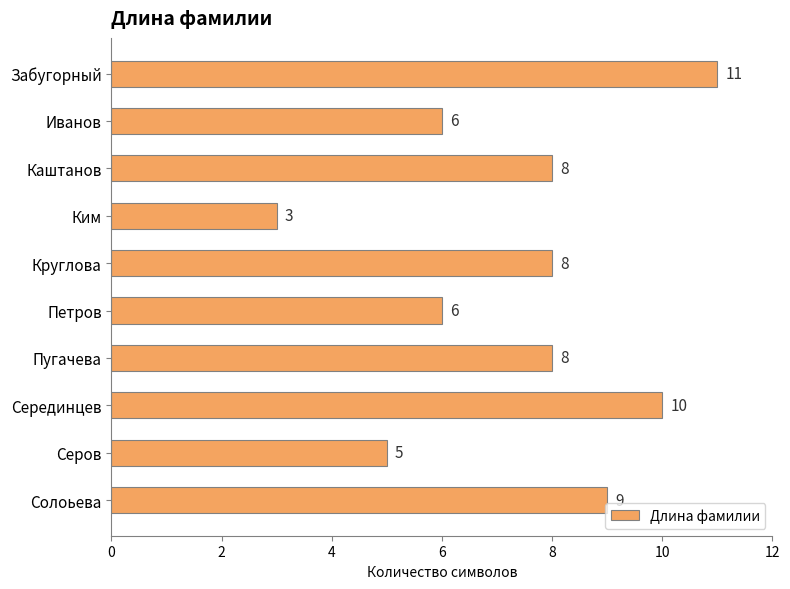

Which has a higher value, Иванов or Каштанов?

Каштанов